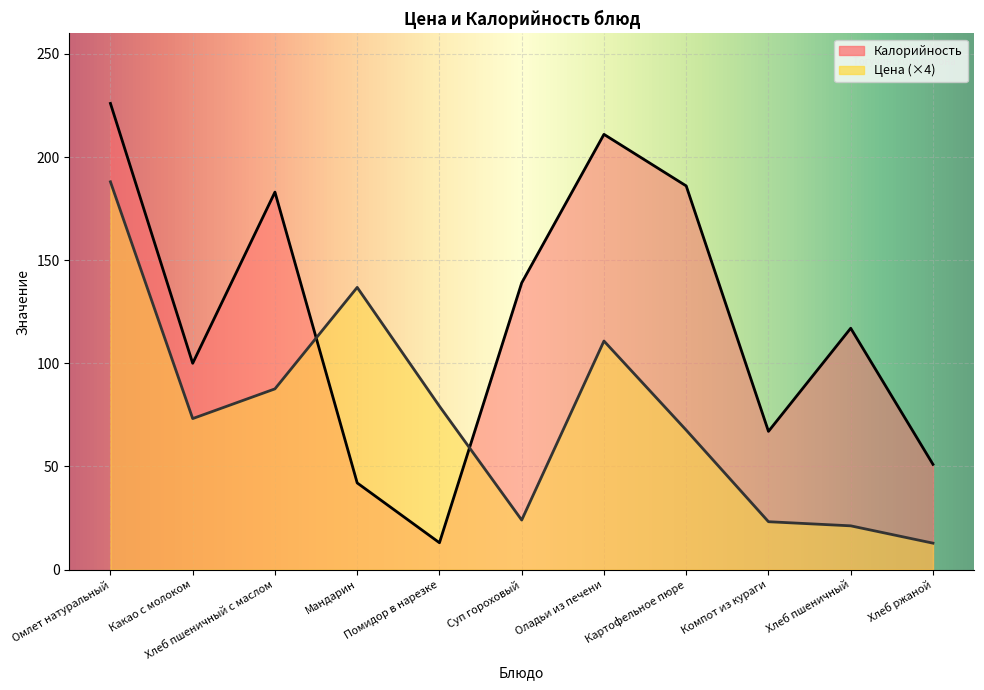

What is the average value of the Калорийность series?

121.4